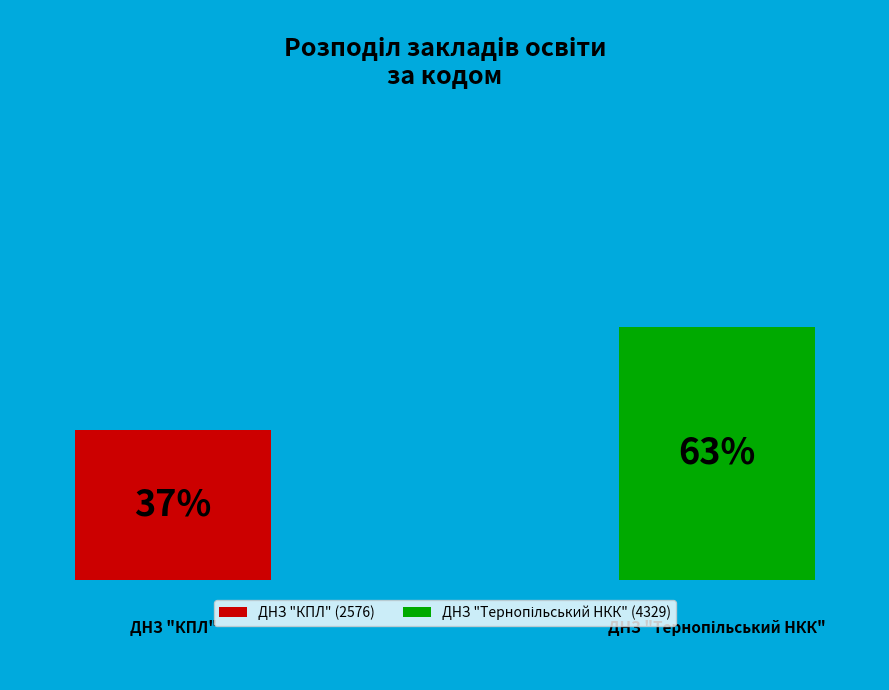

Is it true that ДНЗ "Тернопільський НКК" is 63% of the pie?

True